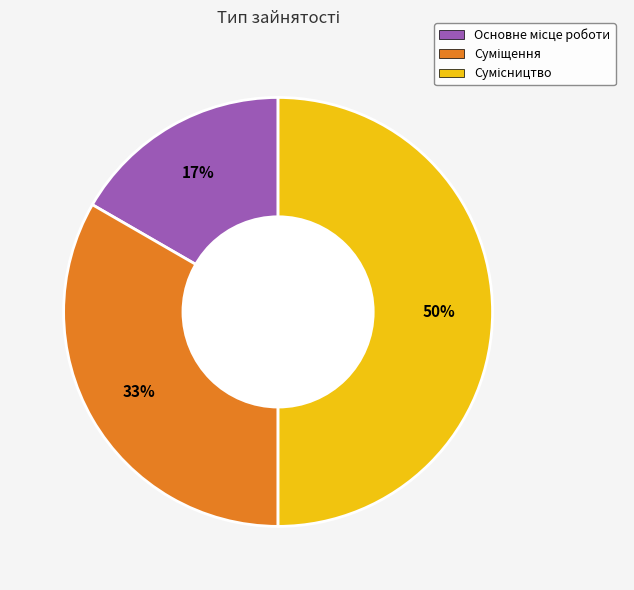

To the nearest percent, what is the average slice percentage?

33%